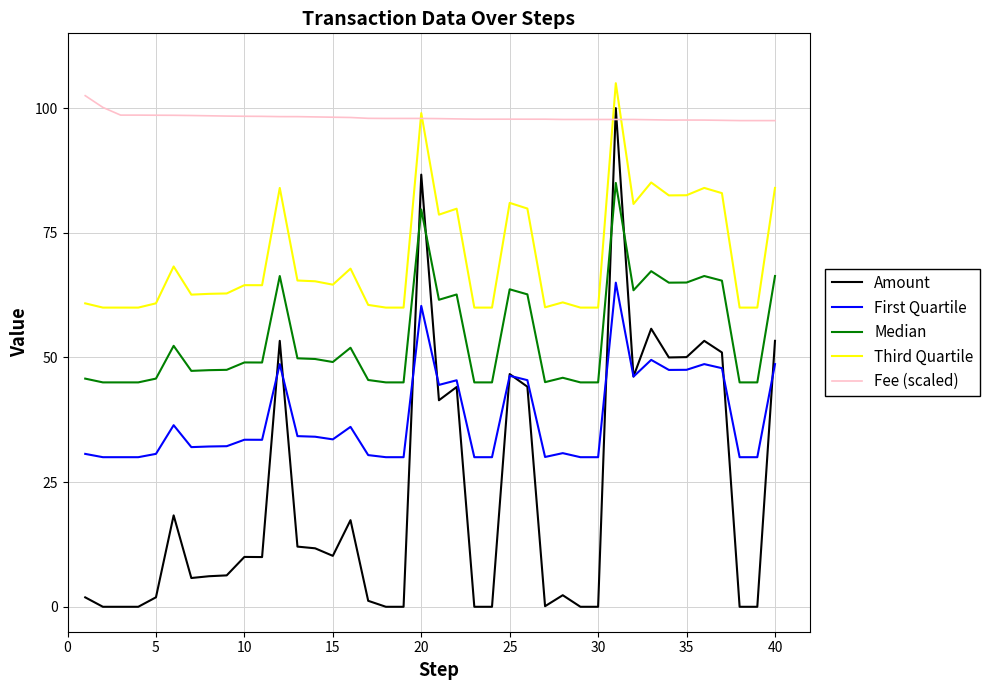

Which series has the largest total across all categories?

Fee (scaled)